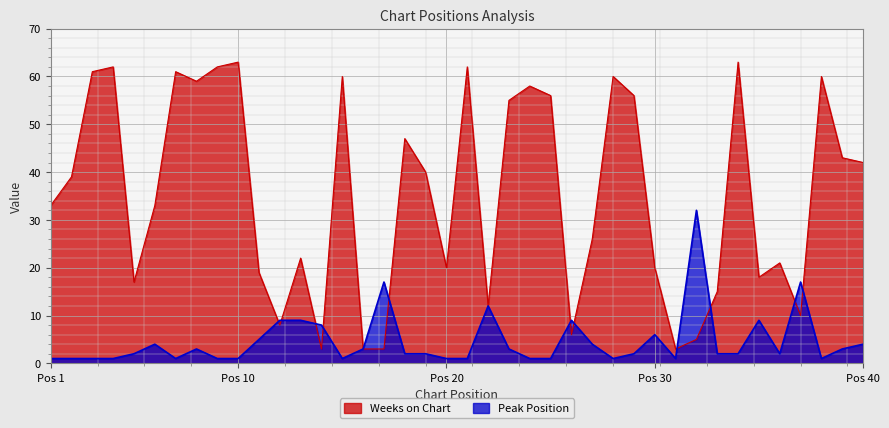

What is the difference between the Peak Position values at 14 and 38?

7